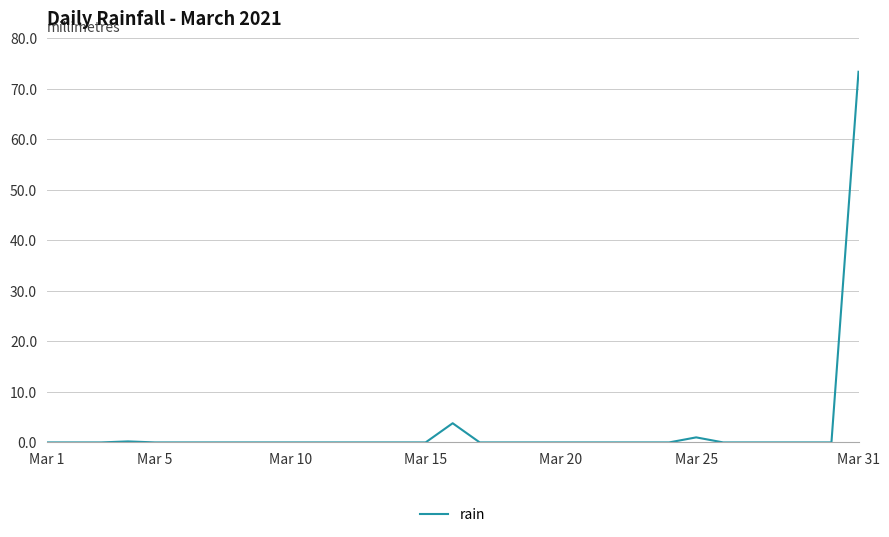

How many lines are shown in the chart?

1